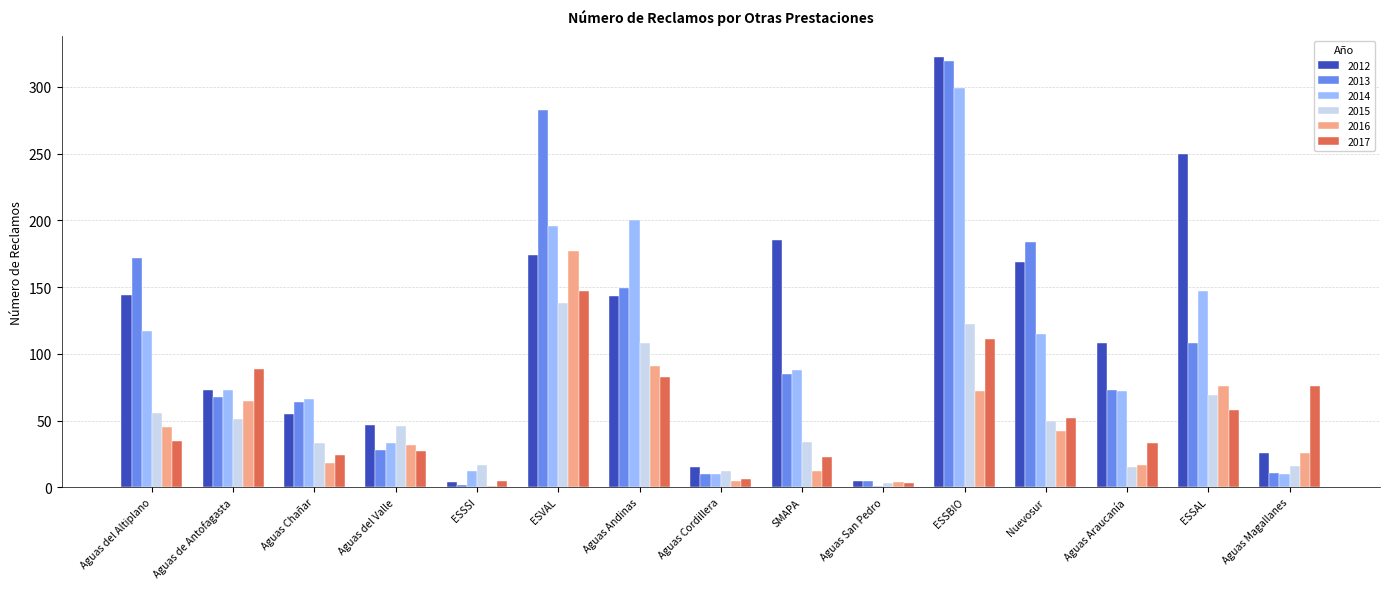

Which series changed the most between Aguas del Altiplano and ESSBIO?

2014